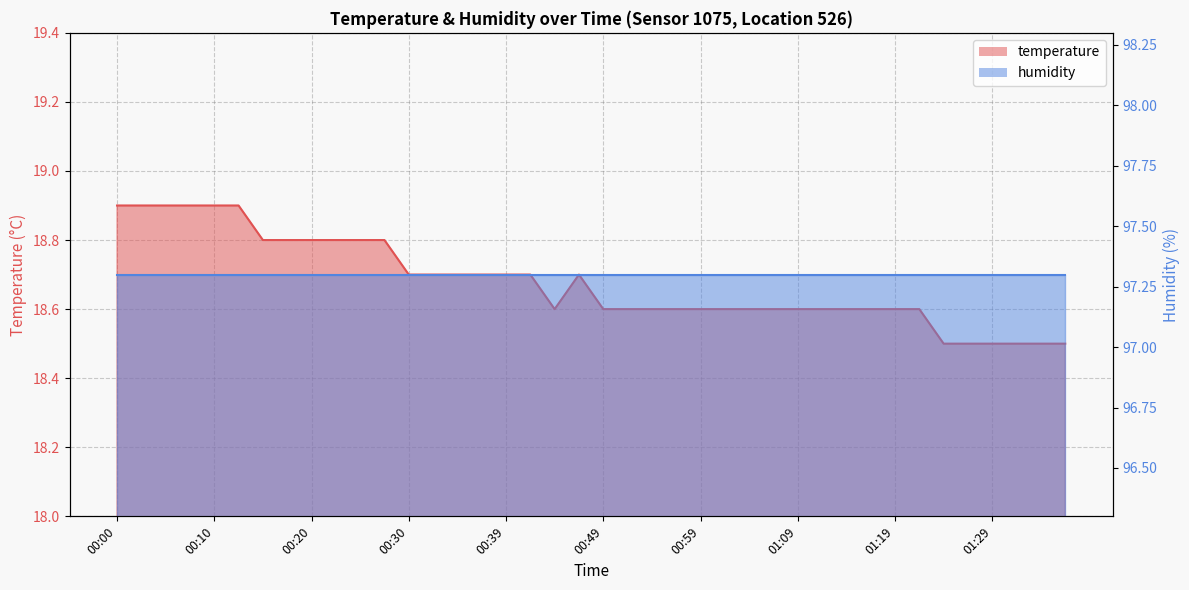

Rank the categories by value from highest to lowest.

00:00, 00:03, 00:05, 00:08, 00:10, 00:12, 00:15, 00:17, 00:20, 00:22, 00:25, 00:27, 00:30, 00:32, 00:34, 00:37, 00:39, 00:42, 00:47, 00:44, 00:49, 00:52, 00:54, 00:57, 00:59, 01:02, 01:04, 01:06, 01:09, 01:11, 01:14, 01:16, 01:19, 01:21, 01:24, 01:26, 01:29, 01:31, 01:34, 01:36